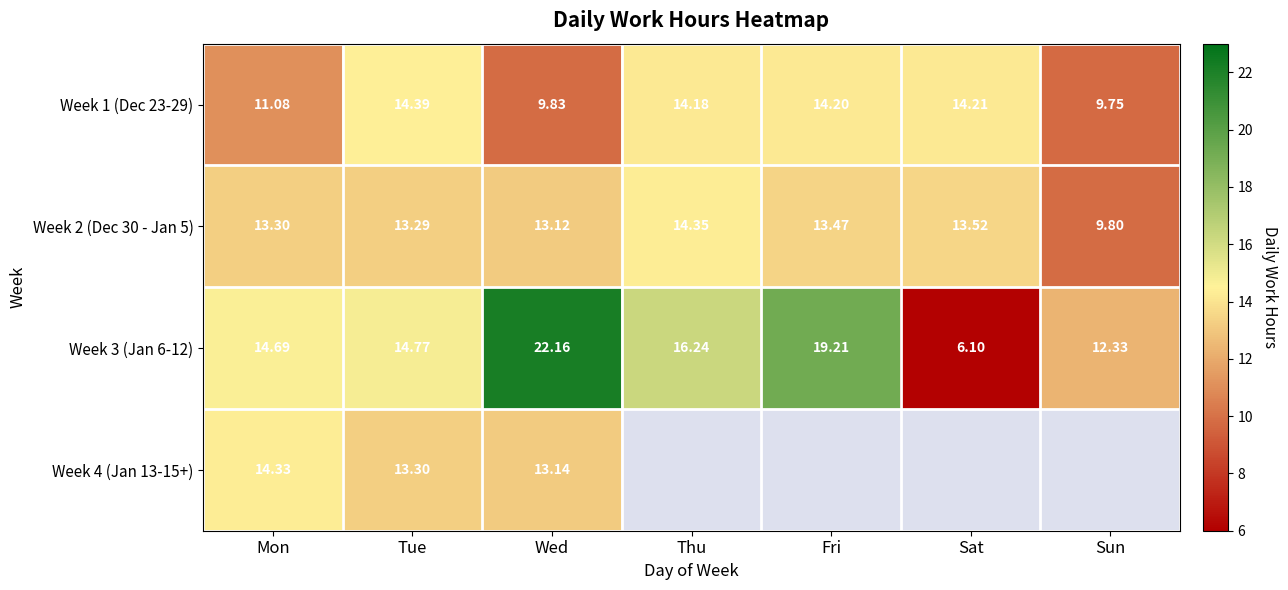

What is the difference between the highest and lowest values at Wed?

12.3